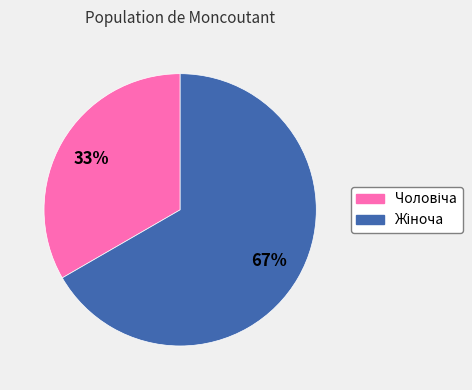

Does any single category account for the majority?

Yes